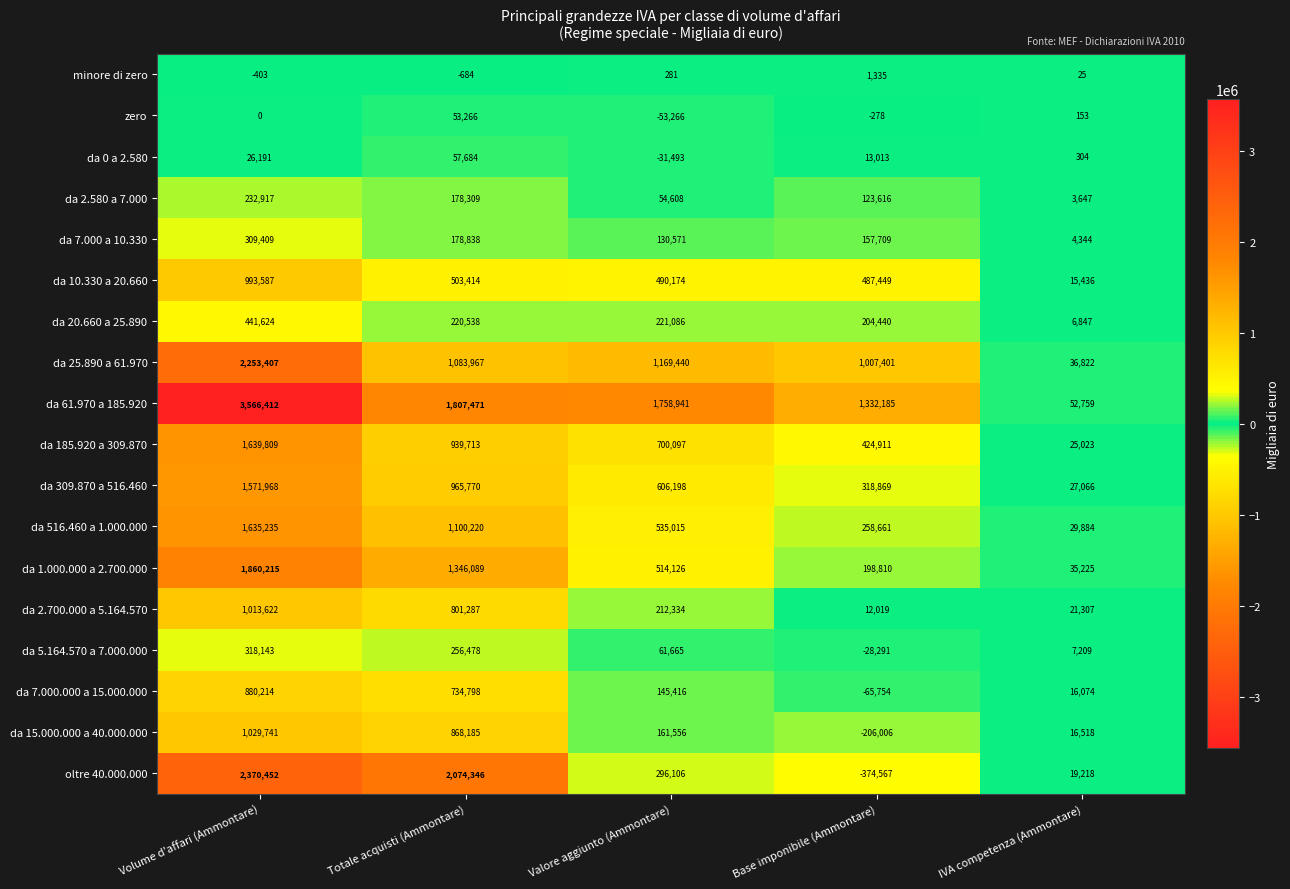

The value of da 7.000.000 a 15.000.000 at Volume d'affari (Ammontare) is 233752. True or false?

False